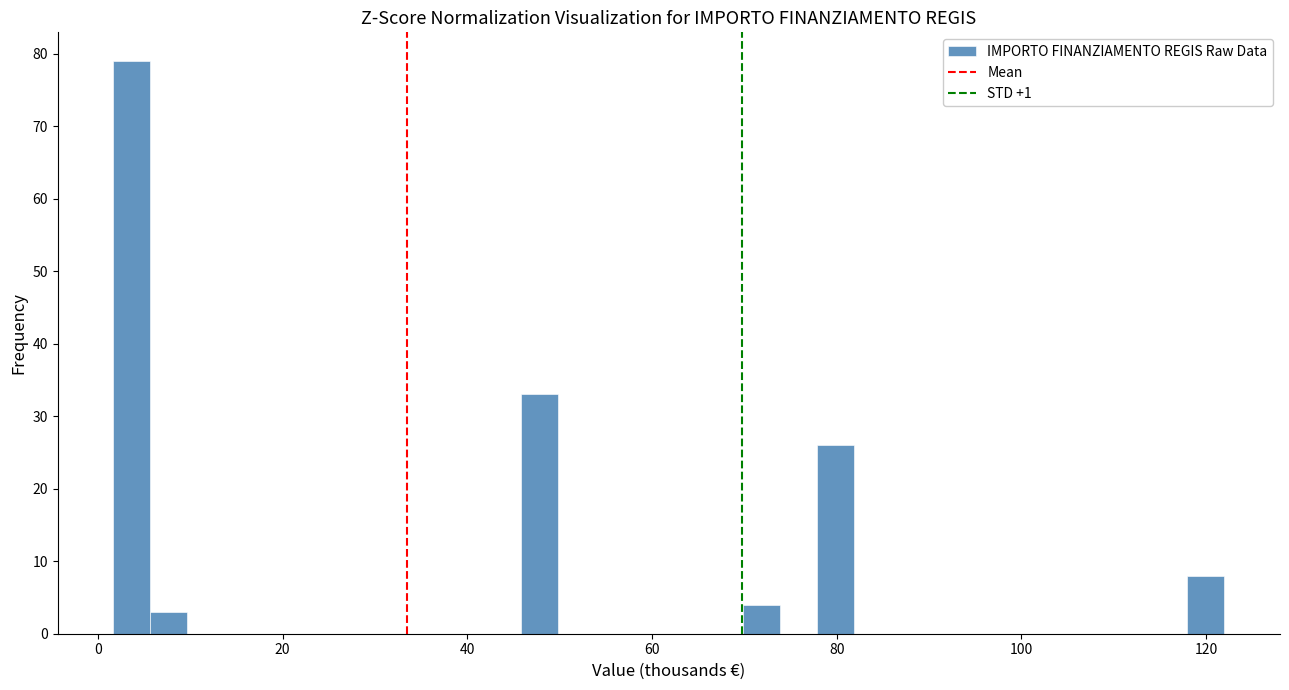

Read against the x-axis, roughly where is the centre of the tallest bar?

4